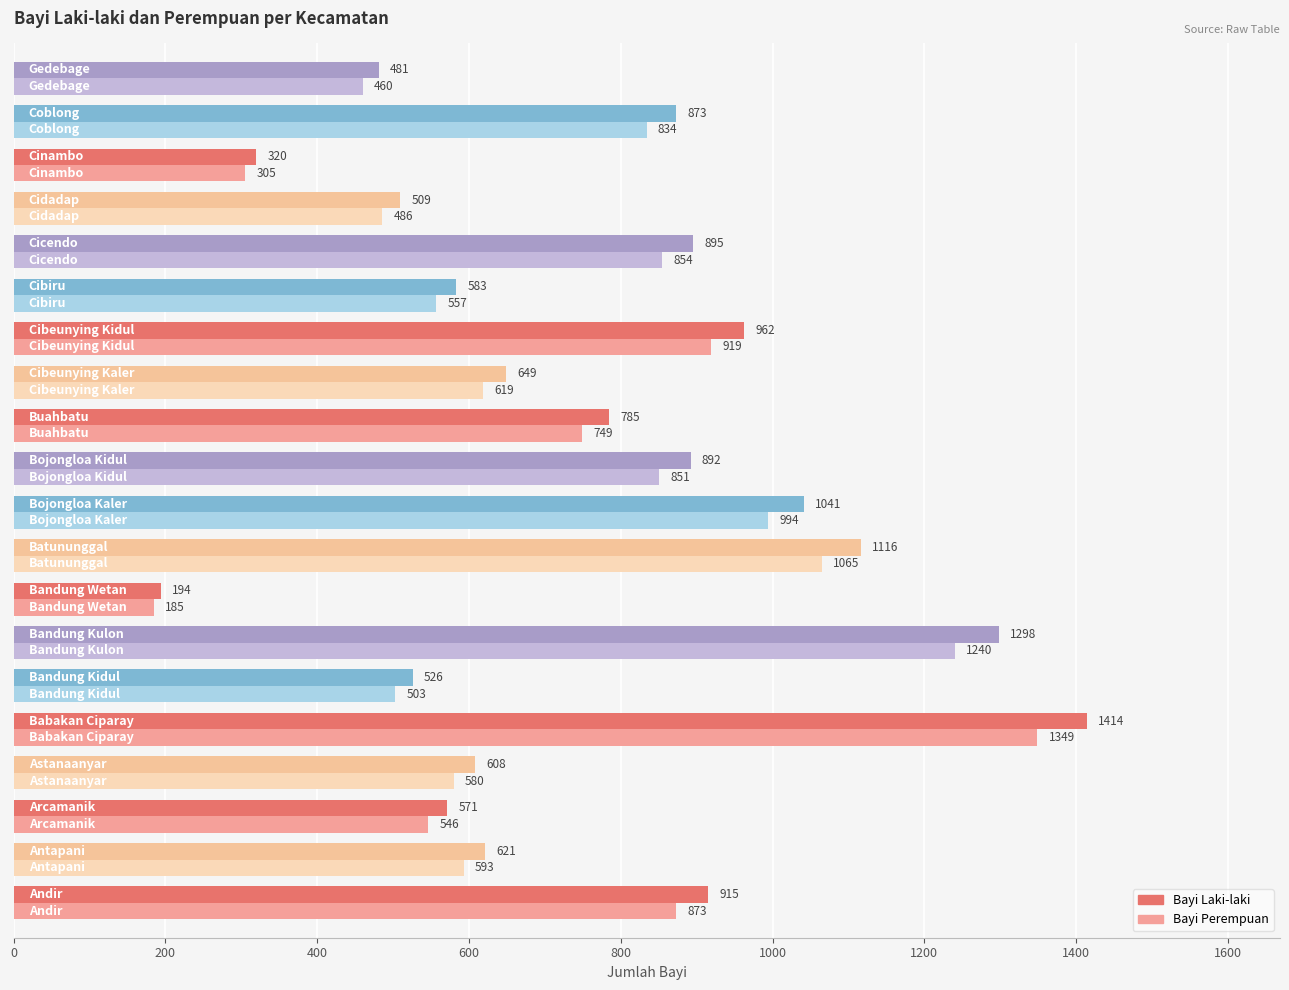

List the series in order of their overall mean, lowest first.

Bayi Perempuan, Bayi Laki-laki